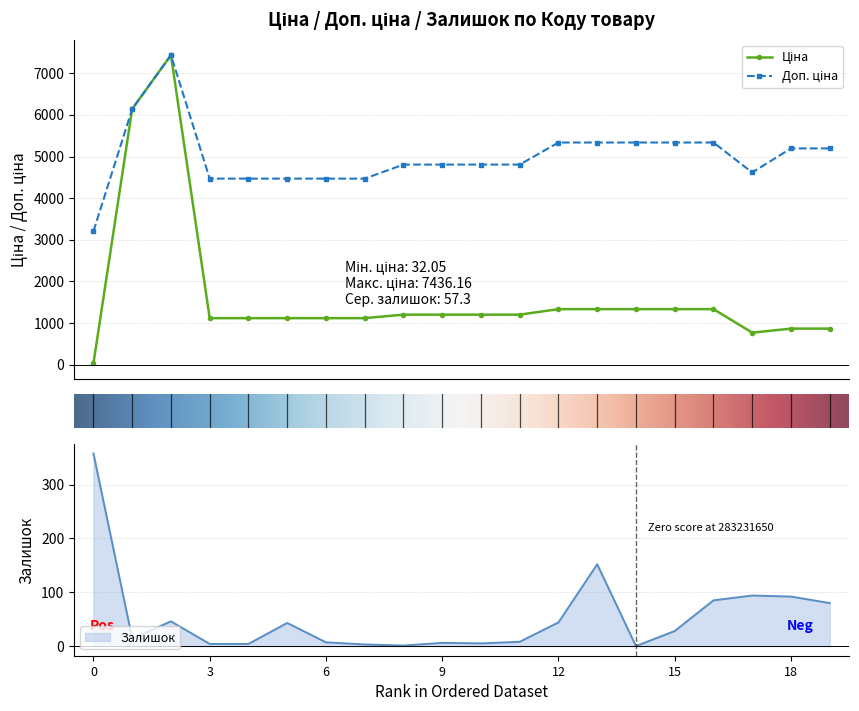

True or false: Залишок has a value of 358.0 at 0.

True